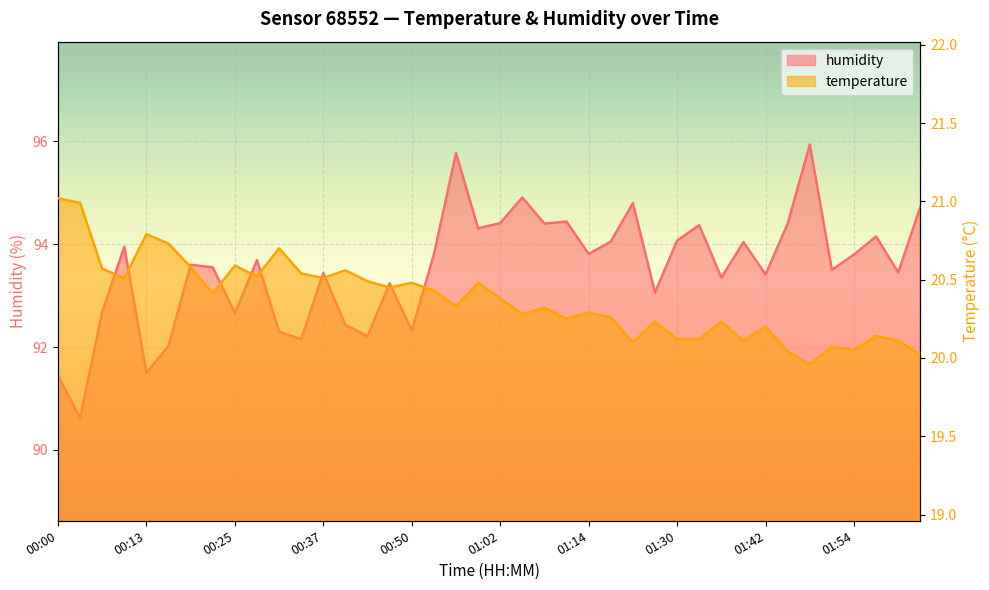

Which series has the widest spread of values?

humidity